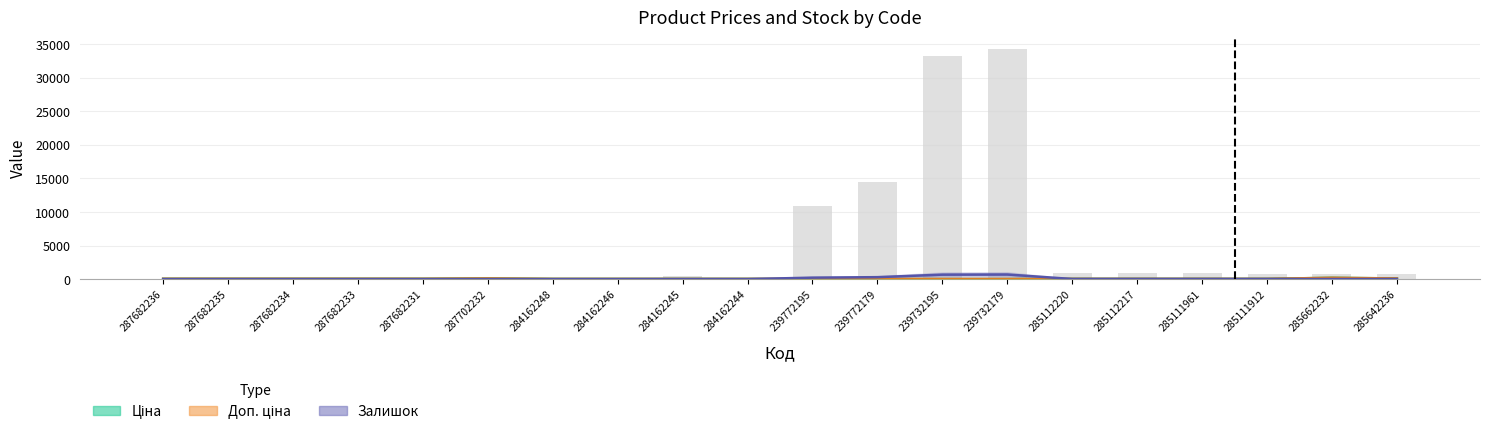

Which series has the widest spread of values?

Залишок